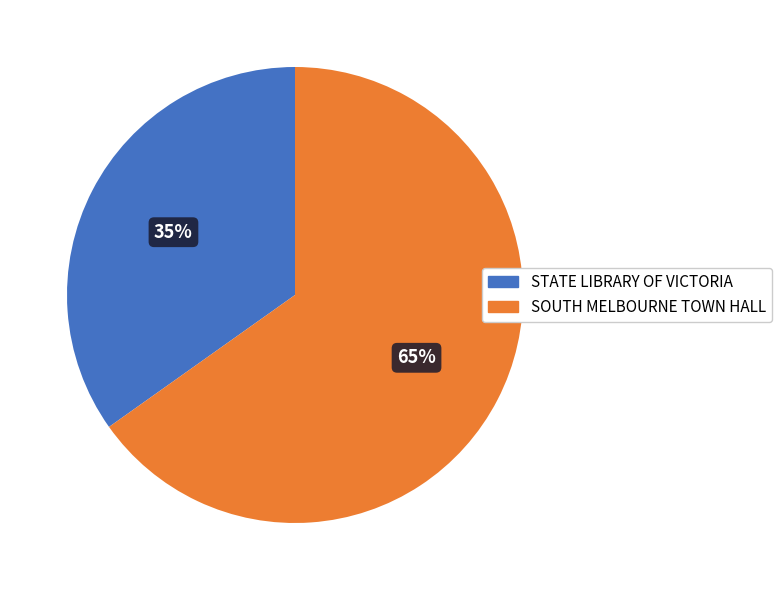

Do STATE LIBRARY OF VICTORIA and SOUTH MELBOURNE TOWN HALL together represent more than half of the pie?

Yes